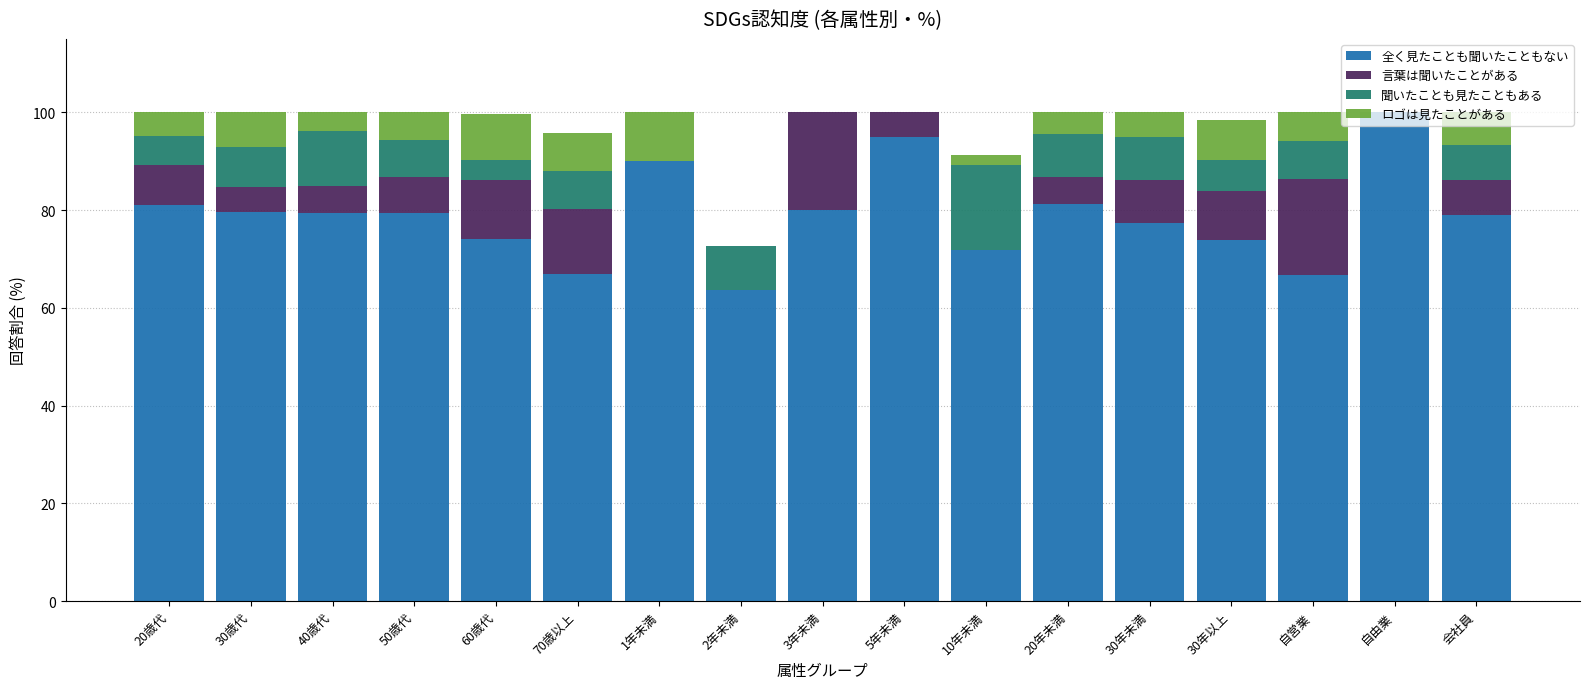

The value of 全く見たことも聞いたこともない at 20歳代 is 81.0. True or false?

True